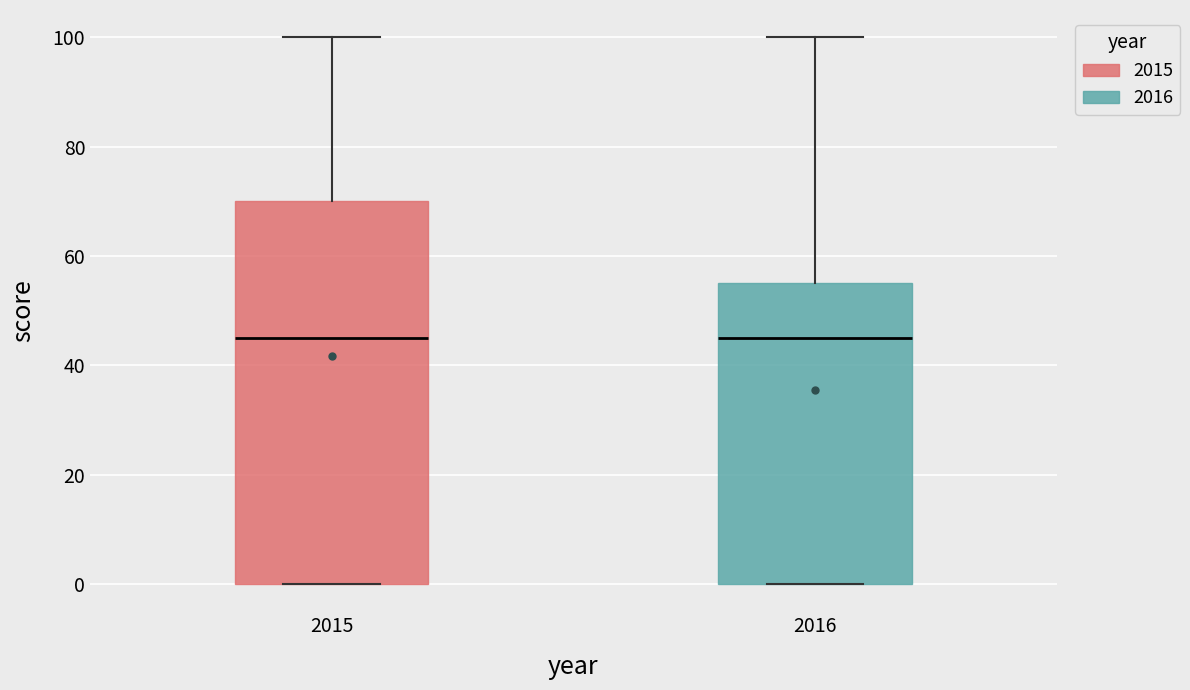

Which box is the tallest, from its lower edge to its upper edge?

2015